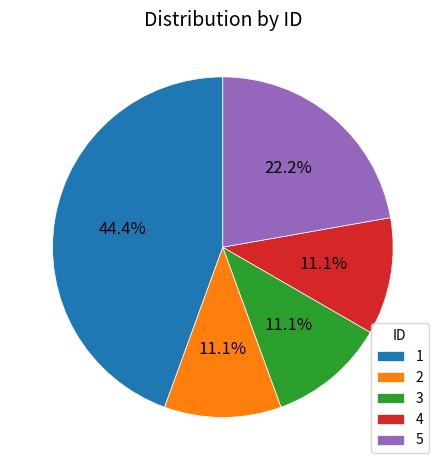

Approximately how many times larger is the value at 1 compared to 3?

4.0